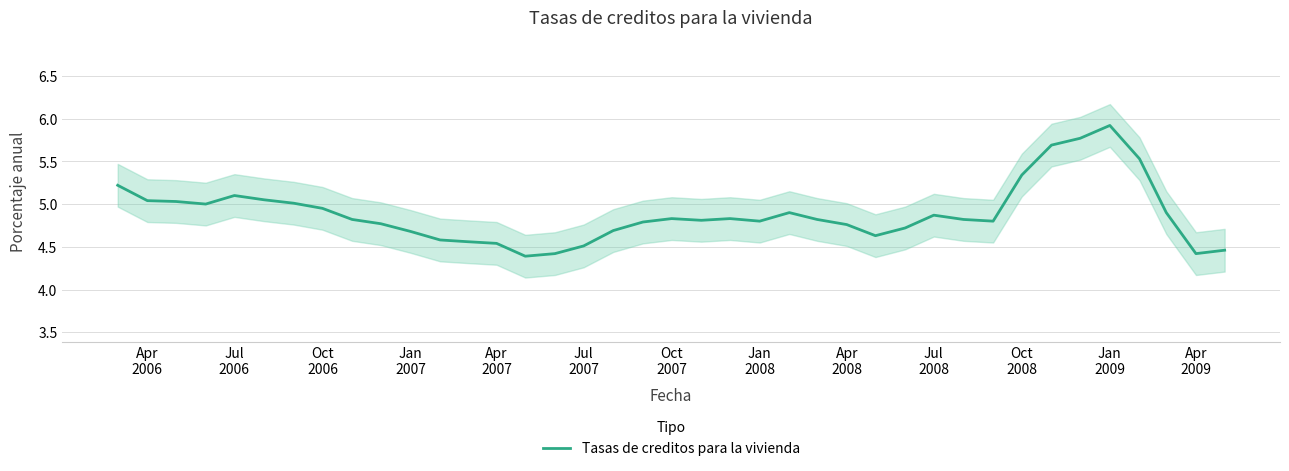

What is the value of the 30th point from the left?

4.8